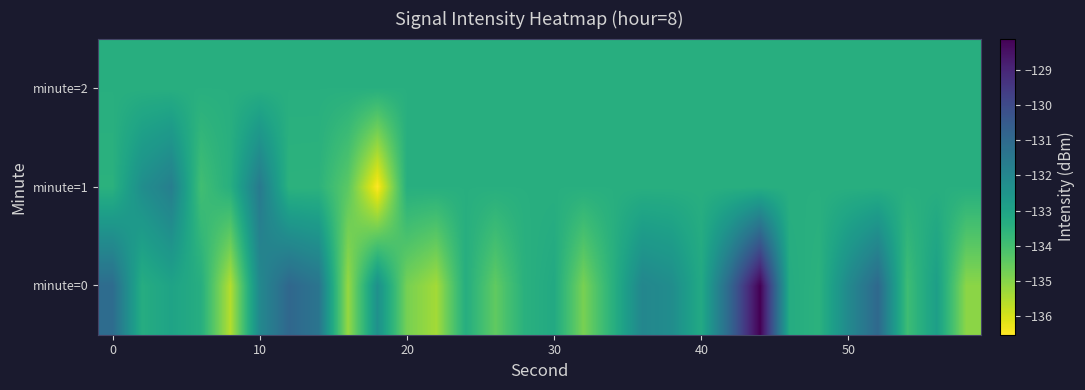

Reading left to right, list all the values displayed in this chart.

minute=0: -131.1	-133.3	-133.0	-133.4	-135.6	-132.1	-130.9	-131.4	-135.2	-132.3	-134.8	-135.4	-133.3	-134.5	-133.5	-133.2	-134.8	-133.4	-132.0	-132.2	-133.2	-130.8	-128.1	-133.3	-133.5	-132.1	-131.0	-133.9	-132.8	-135.1
minute=1: -133.5	-132.3	-131.7	-134.0	-133.4	-131.6	-133.5	-133.5	-134.4	-136.5	-133.4	-133.4	-133.4	-133.4	-133.4	-133.4	-133.4	-133.4	-133.4	-133.4	-133.4	-133.4	-133.4	-133.4	-133.4	-133.4	-133.4	-133.4	-133.4	-133.4
minute=2: -133.4	-133.4	-133.4	-133.4	-133.4	-133.4	-133.4	-133.4	-133.4	-133.4	-133.4	-133.4	-133.4	-133.4	-133.4	-133.4	-133.4	-133.4	-133.4	-133.4	-133.4	-133.4	-133.4	-133.4	-133.4	-133.4	-133.4	-133.4	-133.4	-133.4